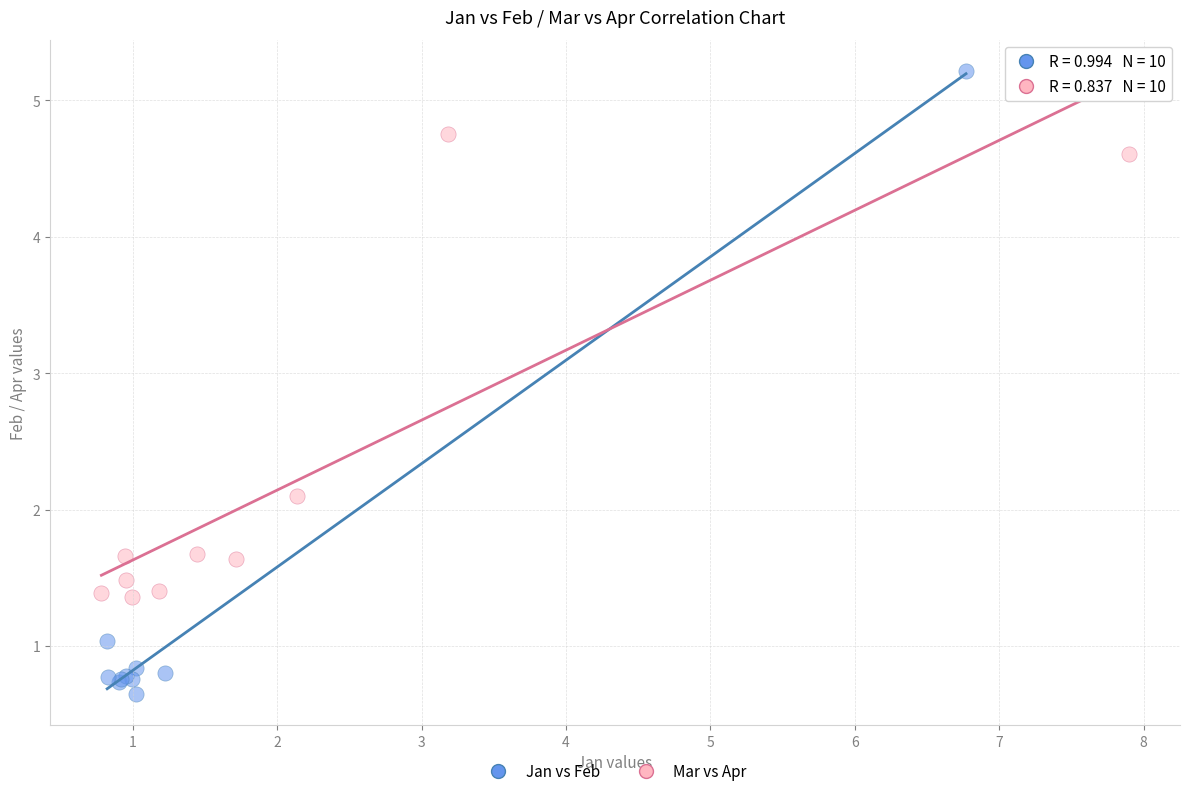

Which series contains the lowest Y value?

Jan vs Feb